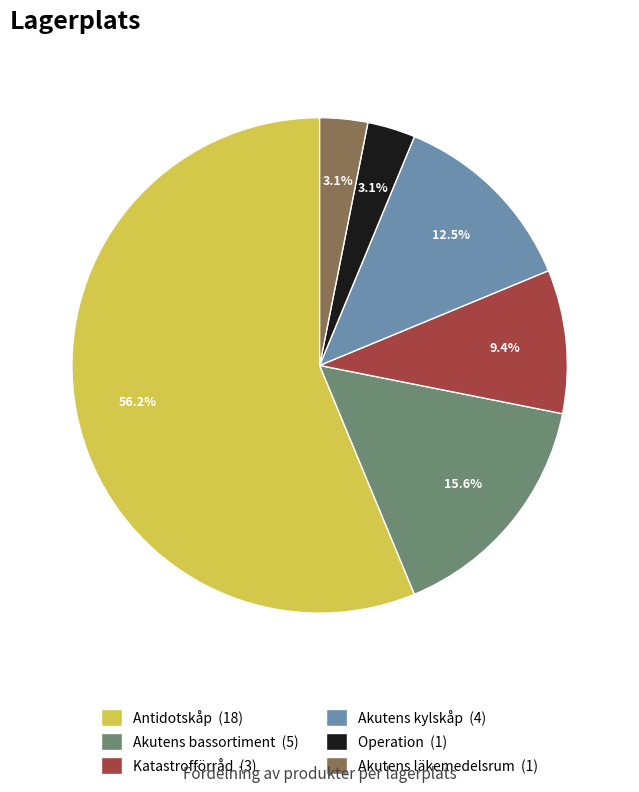

Combined, do Operation (1) and Katastrofförråd (3) account for over 50%?

No